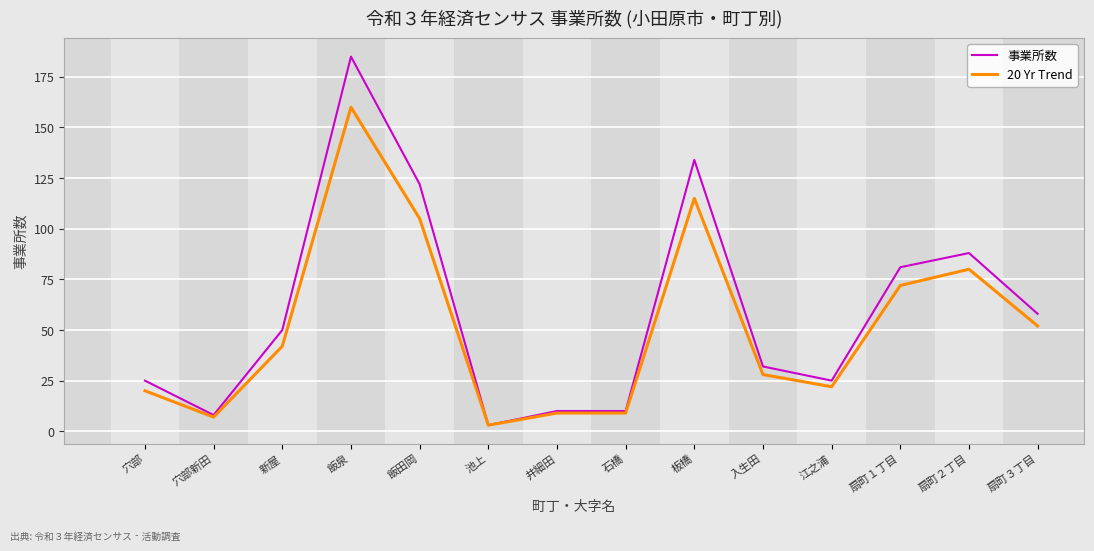

What is the greatest value displayed?

185